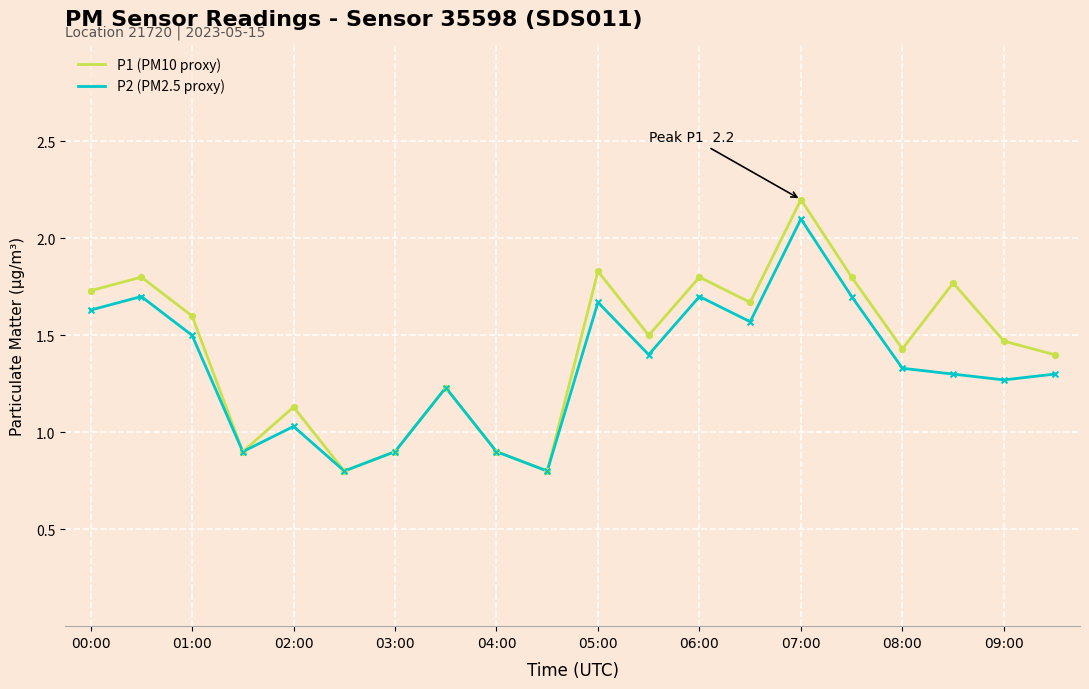

At how many categories does at least one series exceed 2?

1